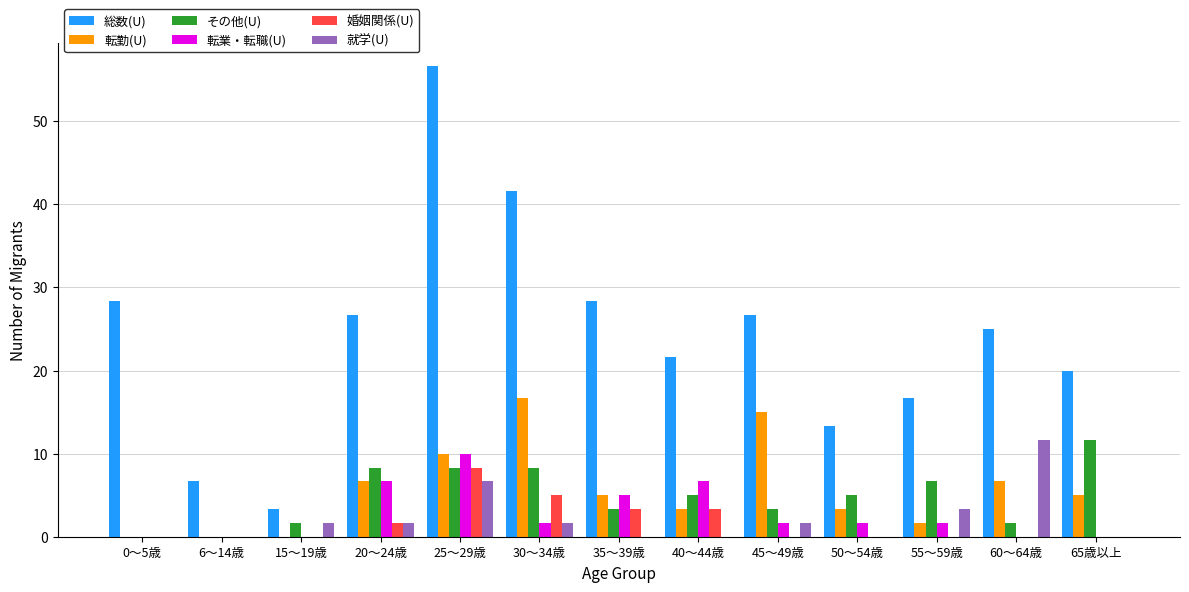

What is the total value across all series at 25～29歳?

99.9